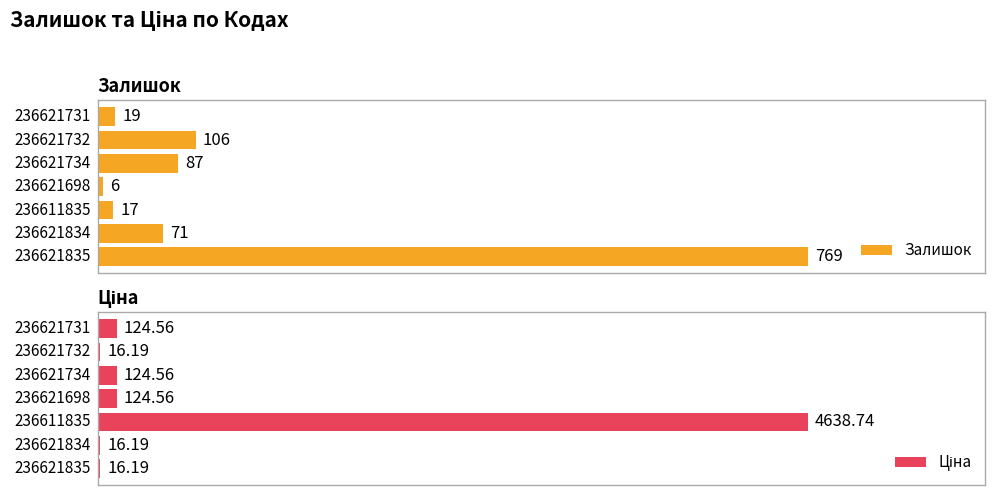

What is the average value of the Ціна series?

723.0